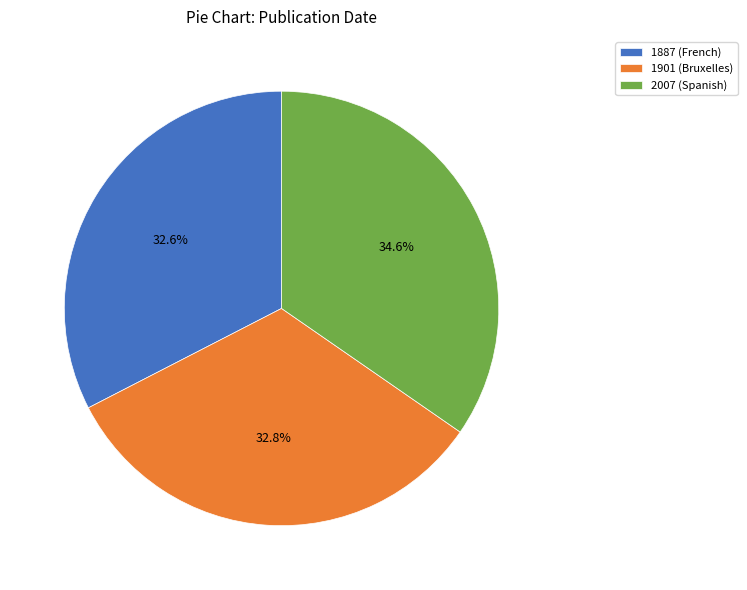

Which slice is the largest?

2007 (Spanish)